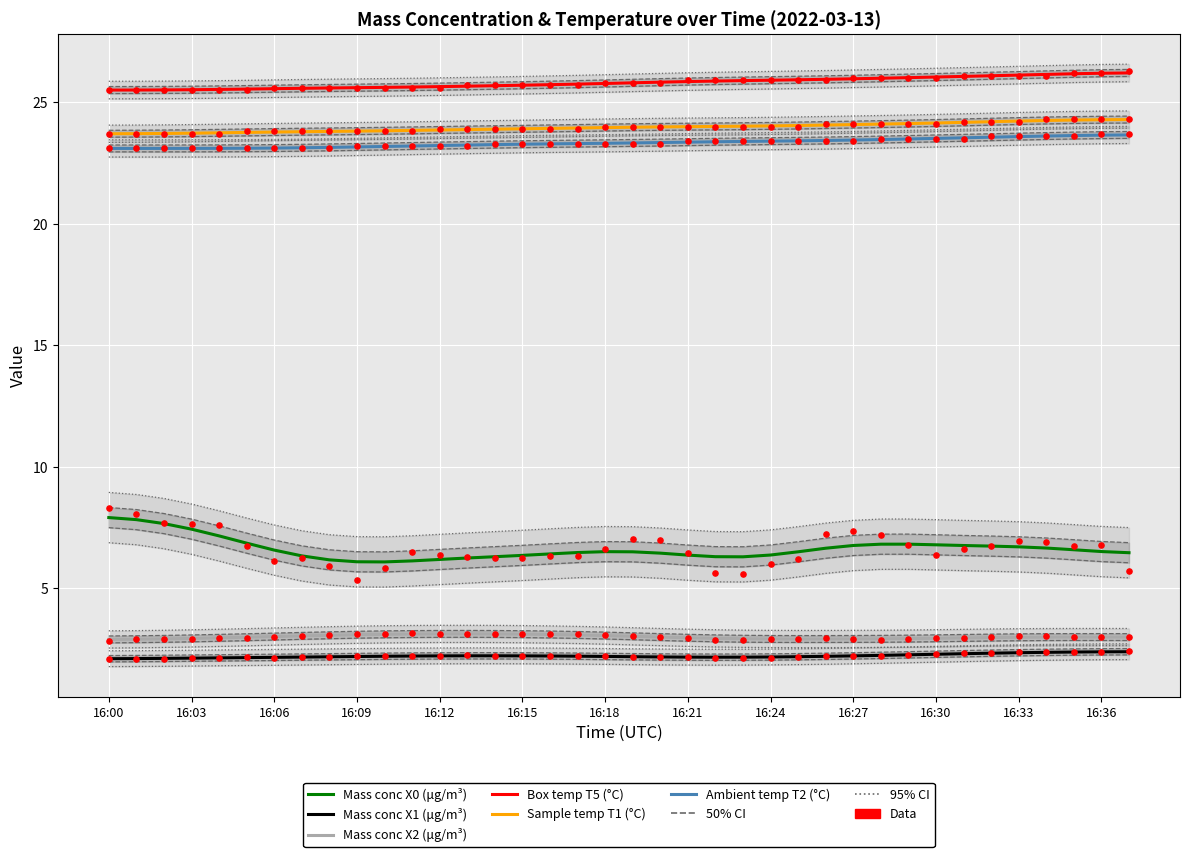

Is the value of Sample temp T1 (°C) at 34 greater than the value of Box temp T5 (°C) at 24?

No